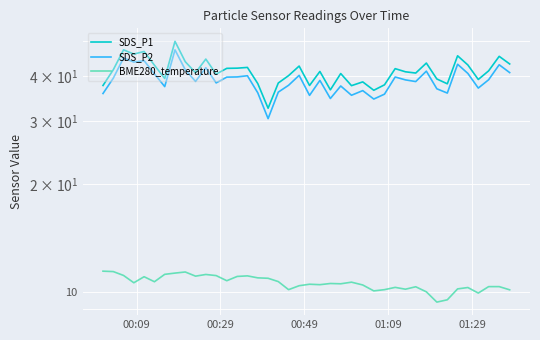

True or false: SDS_P1 has more than 0 interior local peaks.

True